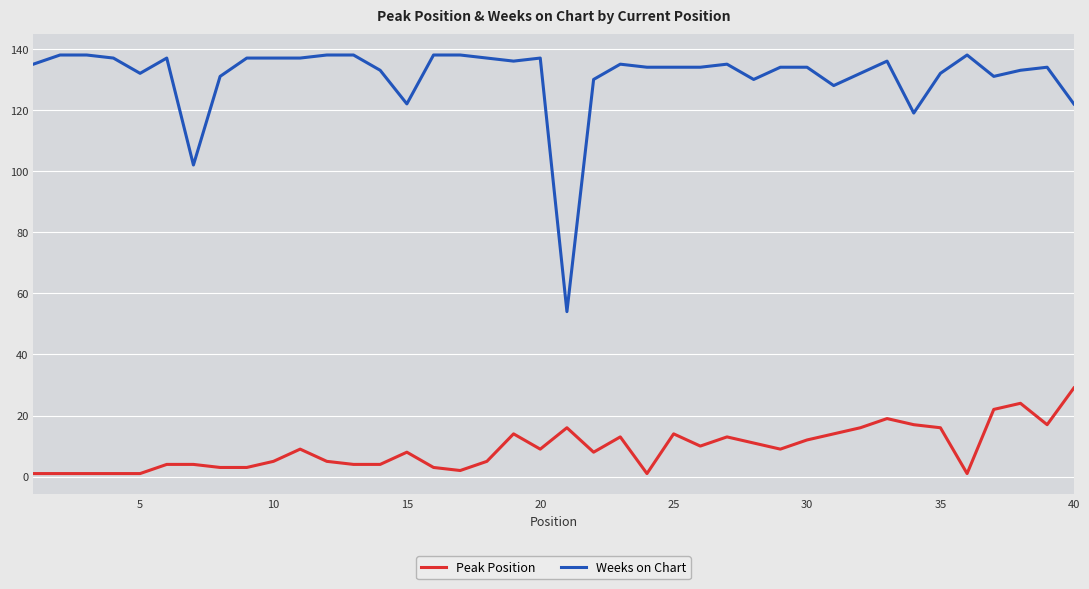

True or false: Peak Position and Weeks on Chart cross at least once.

False